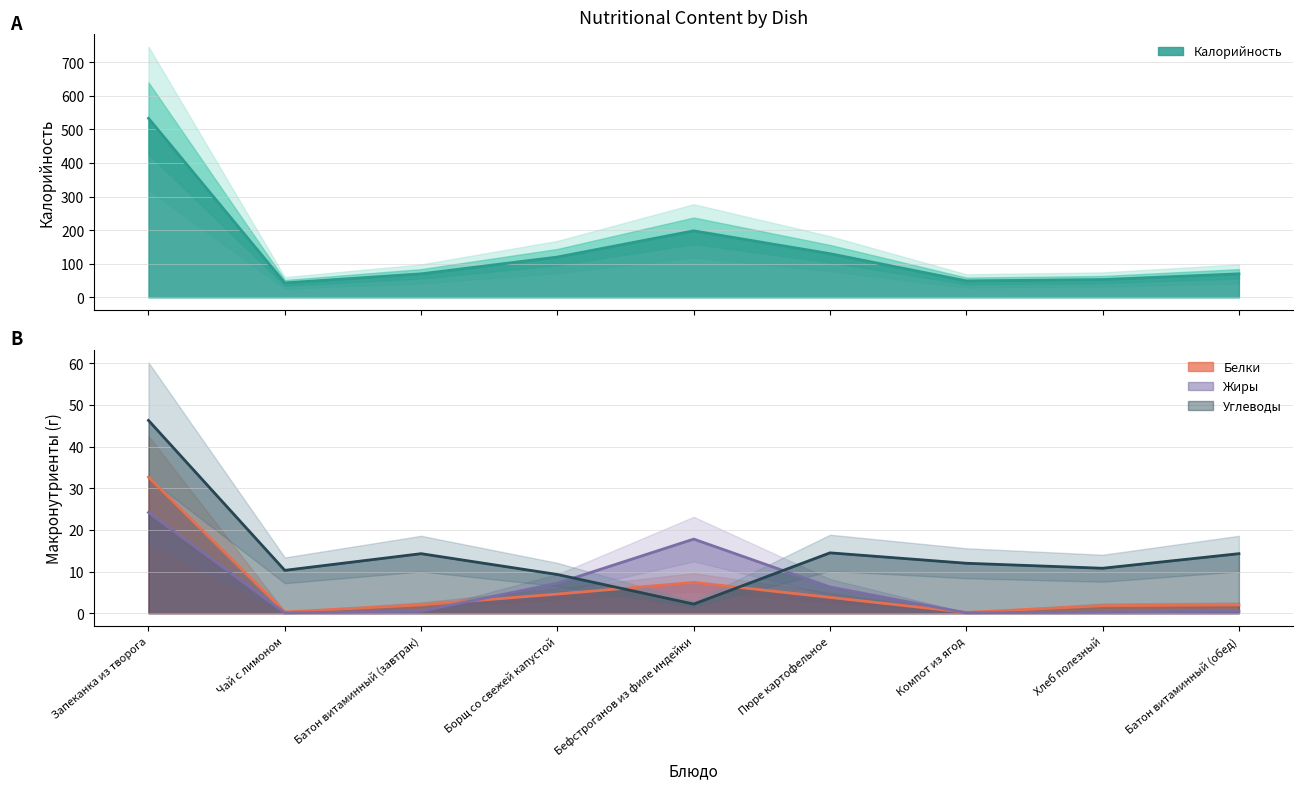

Which has a higher value, Пюре картофельное or Борщ со свежей капустой?

Пюре картофельное